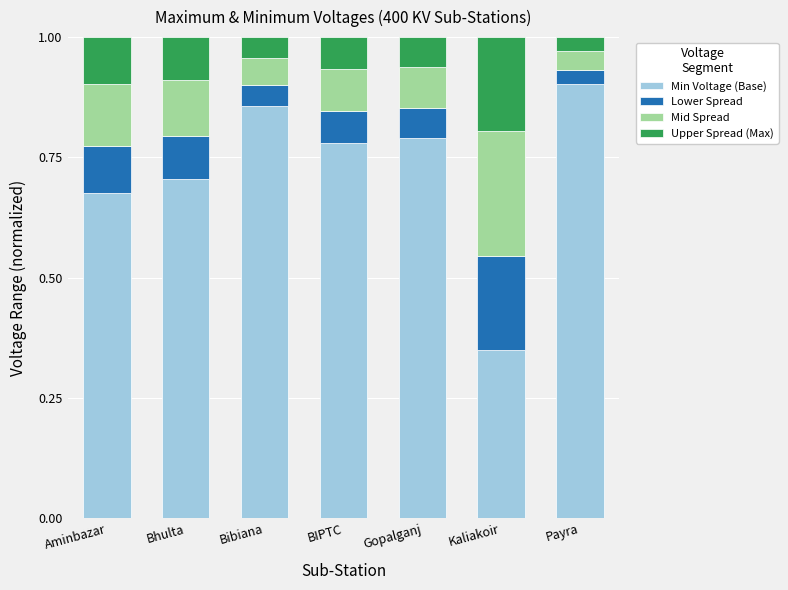

At which label does Min Voltage (Base) reach its minimum?

Kaliakoir